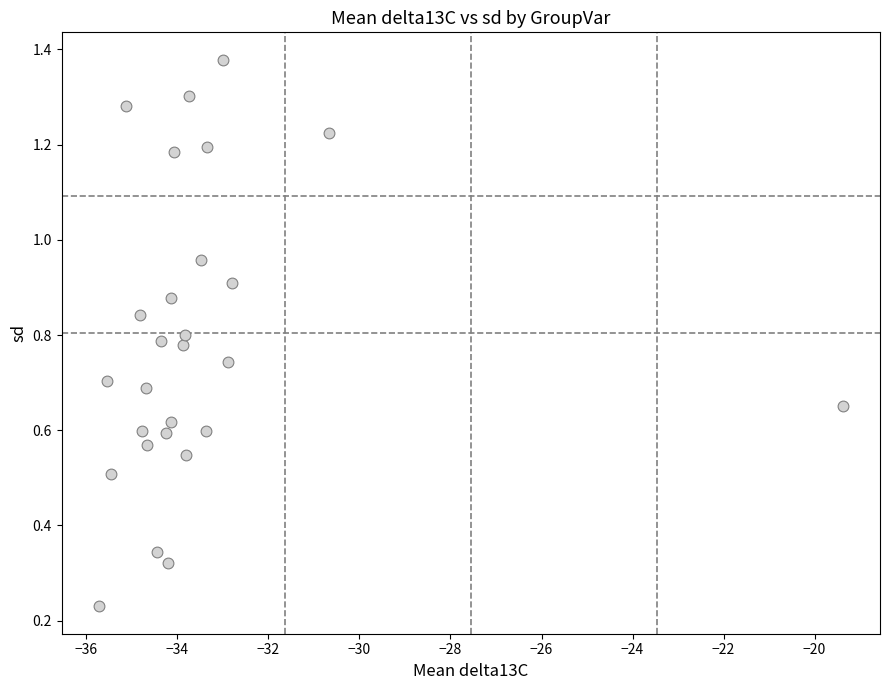

What is the range of Y values (max minus min)?

1.1